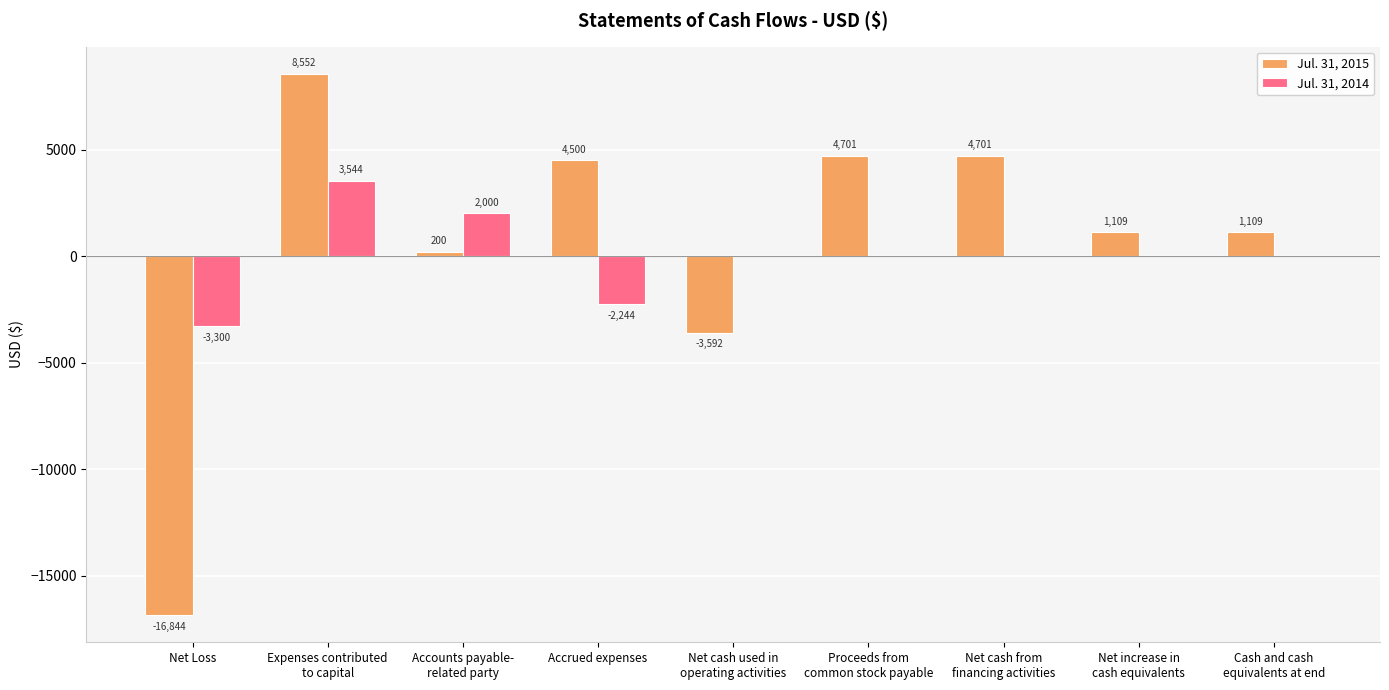

Are the bars grouped side by side (vs. stacked)?

Yes